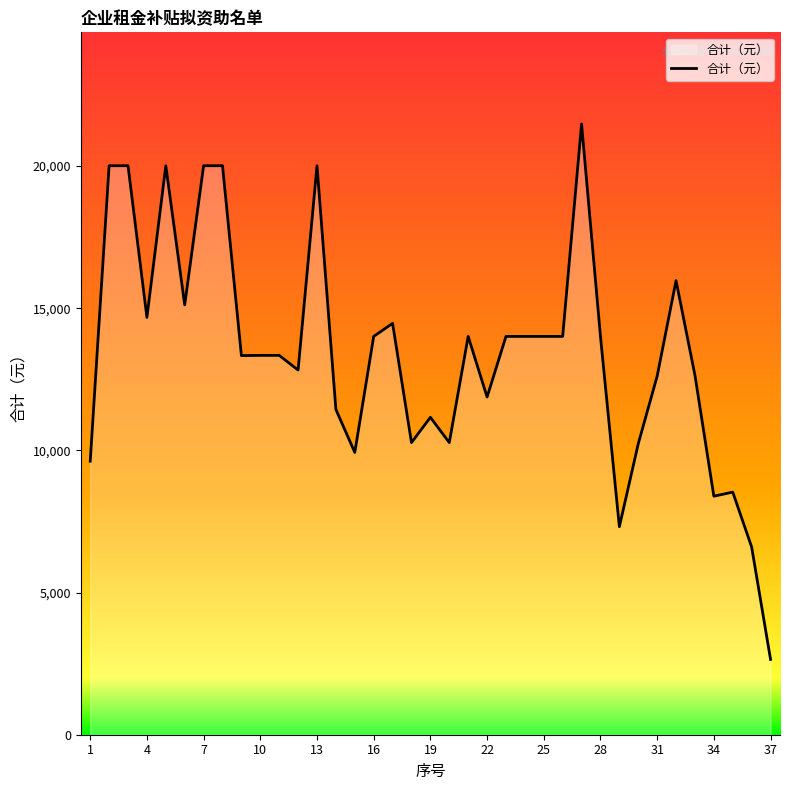

What is the difference between the maximum and minimum values?

18834.3